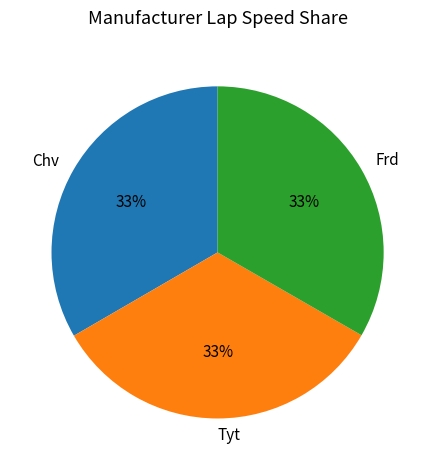

What percentage is the Tyt slice, to the nearest percent?

33%